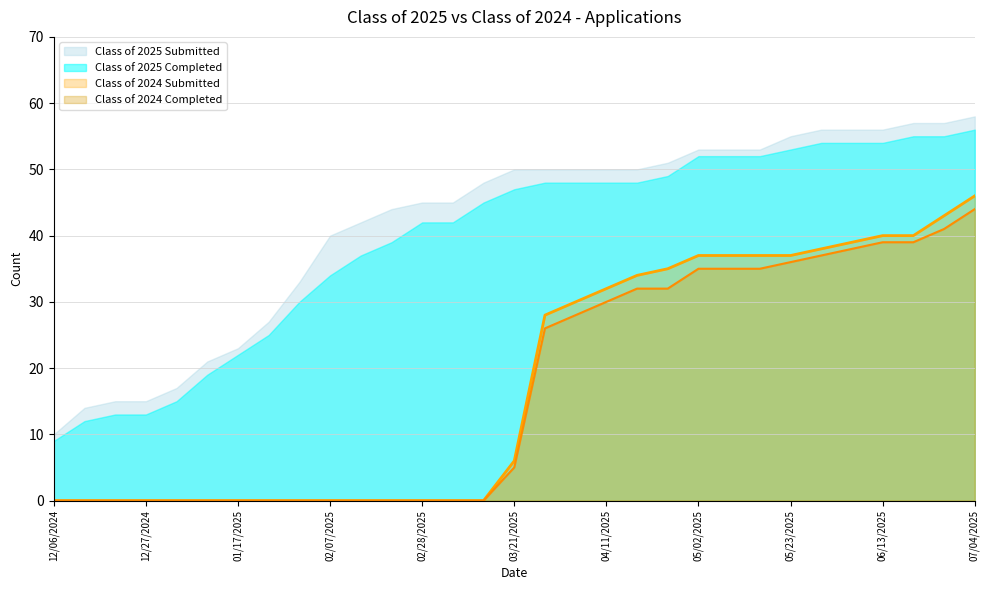

True or false: Class of 2024 Submitted has a value of 0 at 02/21/2025.

True